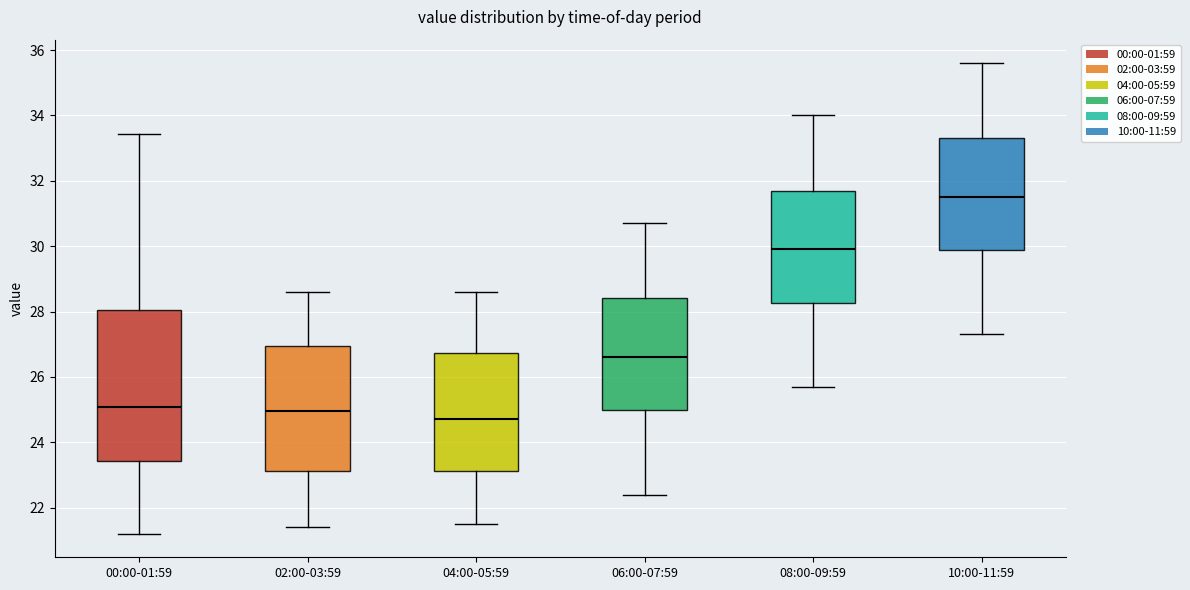

Reading left to right, read every box against the y-axis: the position of its median line, the range the box covers, and the ends of its whiskers. The values are not printed on the chart, so give them approximately, as read against the axis.

00:00-01:59: median 25.0, box 23.4 to 28.0, whiskers 21.2 to 33.4
02:00-03:59: median 25.0, box 23.2 to 27.0, whiskers 21.4 to 28.6
04:00-05:59: median 24.8, box 23.2 to 26.8, whiskers 21.6 to 28.6
06:00-07:59: median 26.6, box 25.0 to 28.4, whiskers 22.4 to 30.8
08:00-09:59: median 30.0, box 28.2 to 31.8, whiskers 25.8 to 34.0
10:00-11:59: median 31.6, box 29.8 to 33.4, whiskers 27.4 to 35.6